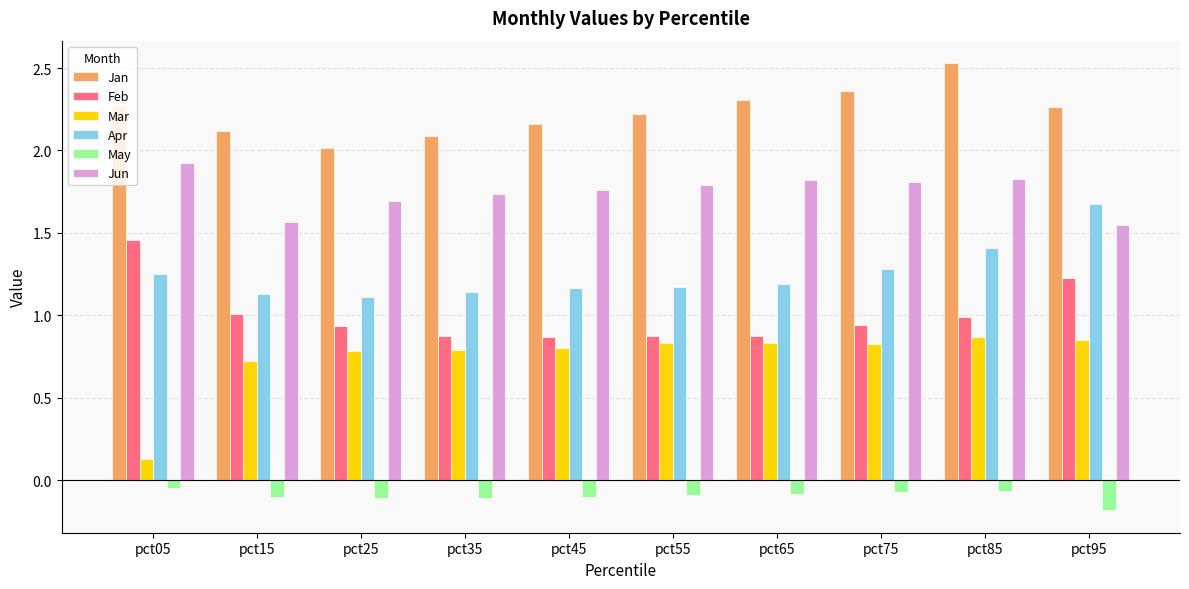

What is the difference between the maximum and minimum values in the Mar series?

0.7